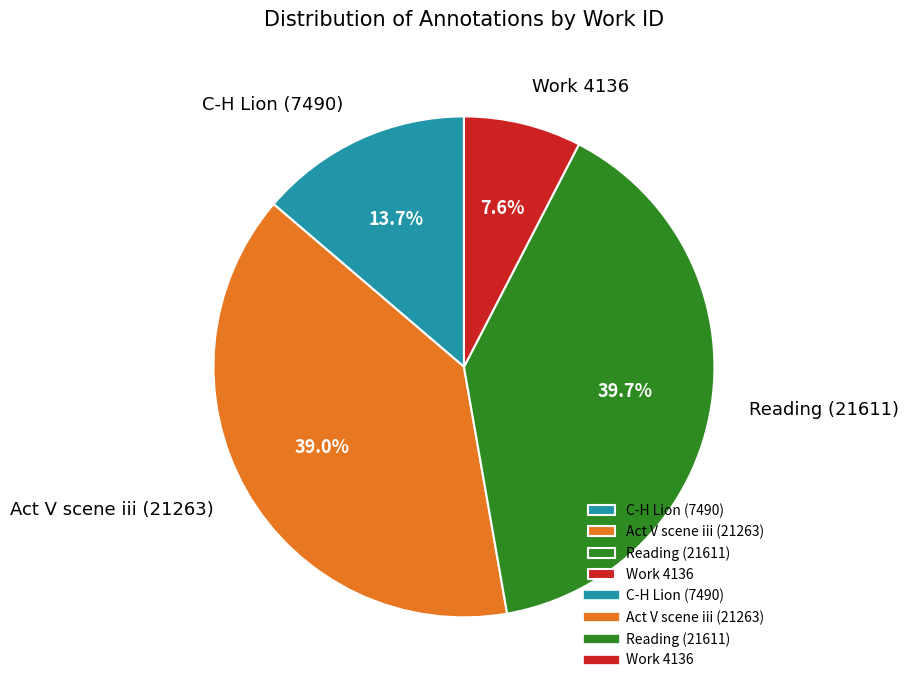

What is the largest slice in the pie chart?

Reading (21611)